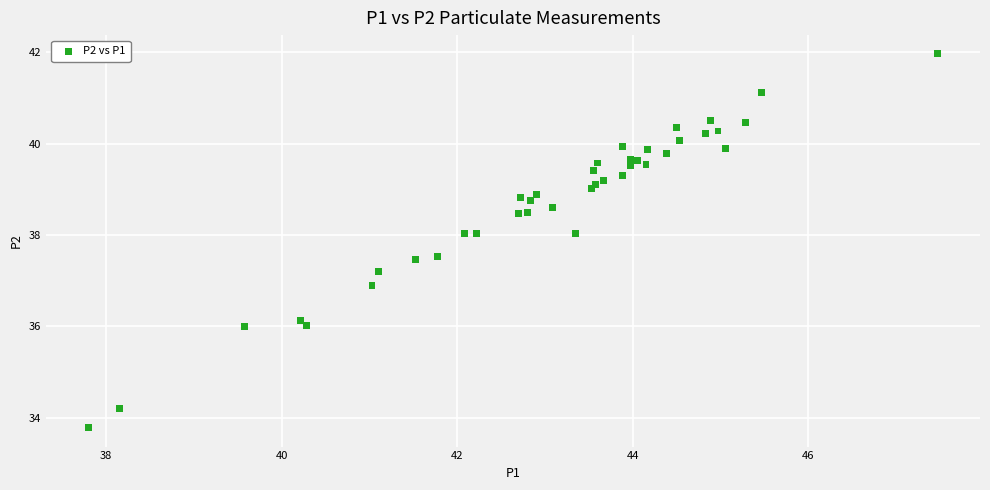

What Y value in the scatter plot is closest to 37?

36.9